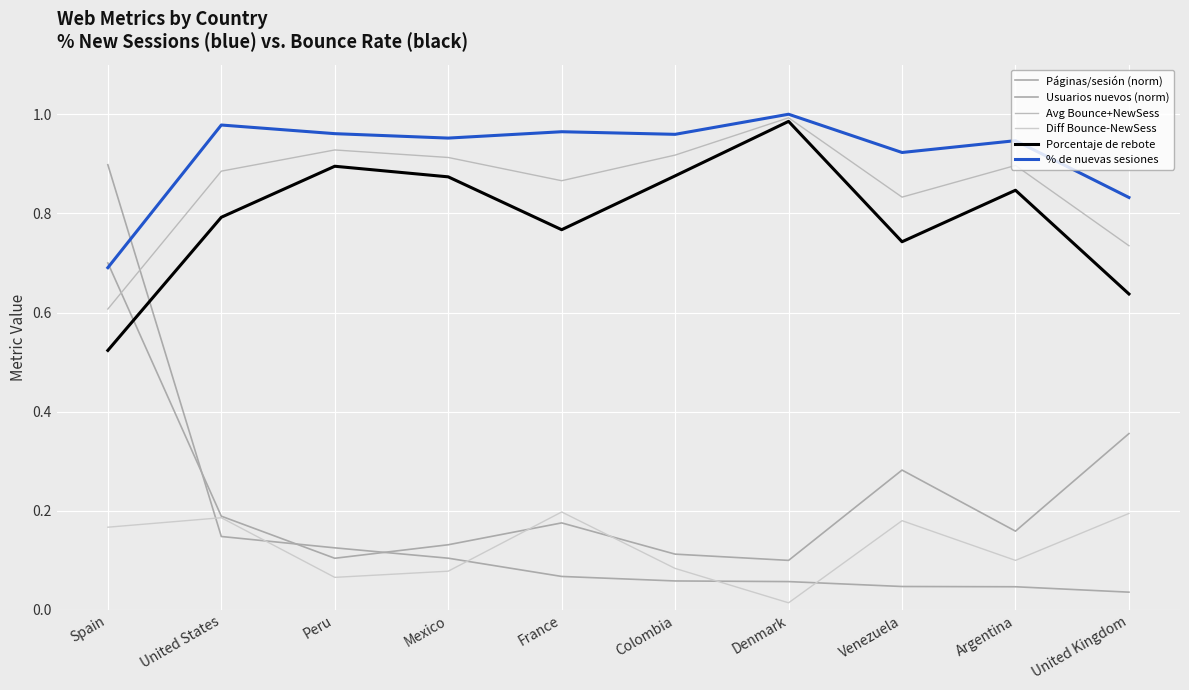

Reading right to left, what are all the values shown in this chart?

Páginas/sesión (norm): 0.4	0.2	0.3	0.1	0.1	0.2	0.1	0.1	0.2	0.7
Usuarios nuevos (norm): 0.0	0.0	0.0	0.1	0.1	0.1	0.1	0.1	0.1	0.9
Avg Bounce+NewSess: 0.7	0.9	0.8	1.0	0.9	0.9	0.9	0.9	0.9	0.6
Diff Bounce-NewSess: 0.2	0.1	0.2	0.0	0.1	0.2	0.1	0.1	0.2	0.2
Porcentaje de rebote: 0.6	0.8	0.7	1.0	0.9	0.8	0.9	0.9	0.8	0.5
% de nuevas sesiones: 0.8	0.9	0.9	1.0	1.0	1.0	1.0	1.0	1.0	0.7